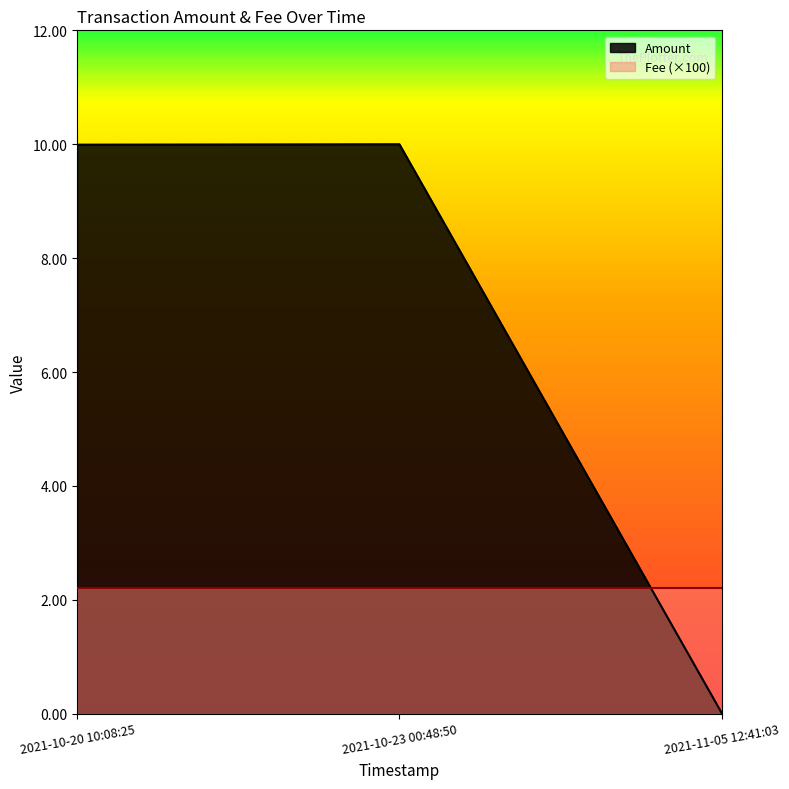

The chart shows a value of 17.8 at 2021-10-20 10:08:25. True or false?

False